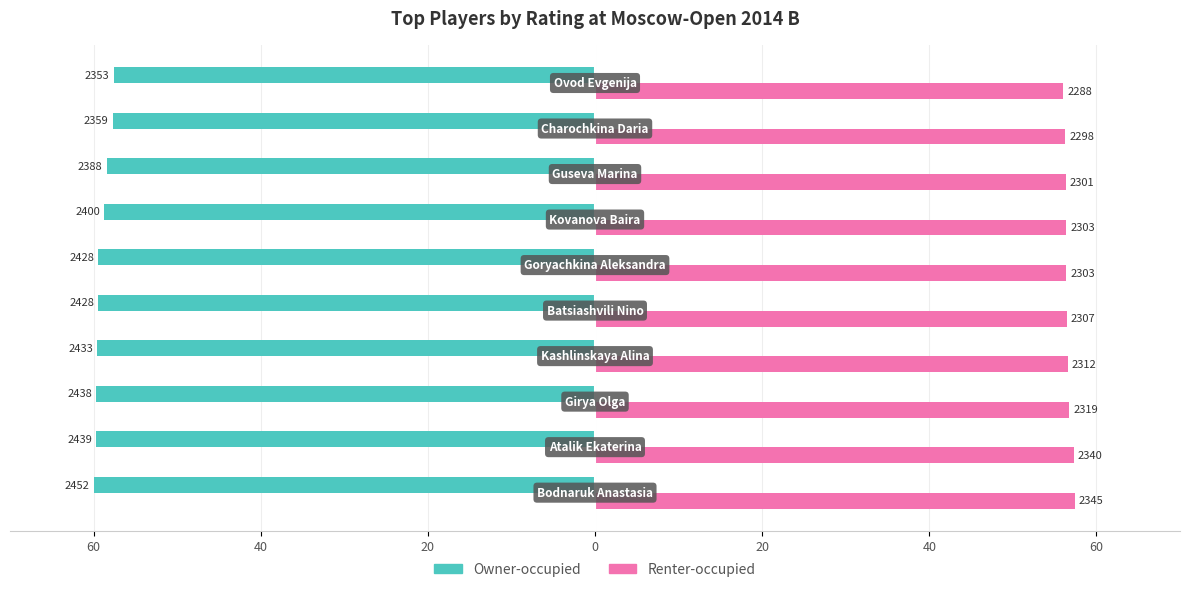

What are all the series names shown in the legend?

Owner-occupied, Renter-occupied